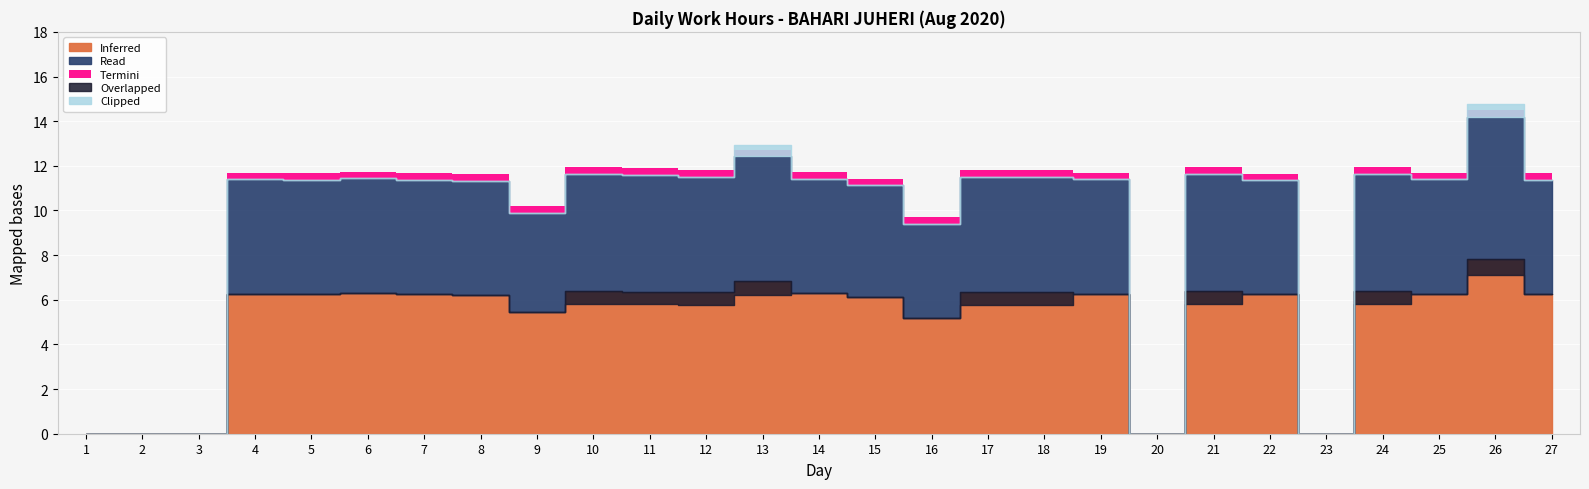

At which category does the chart reach its minimum across all series?

1